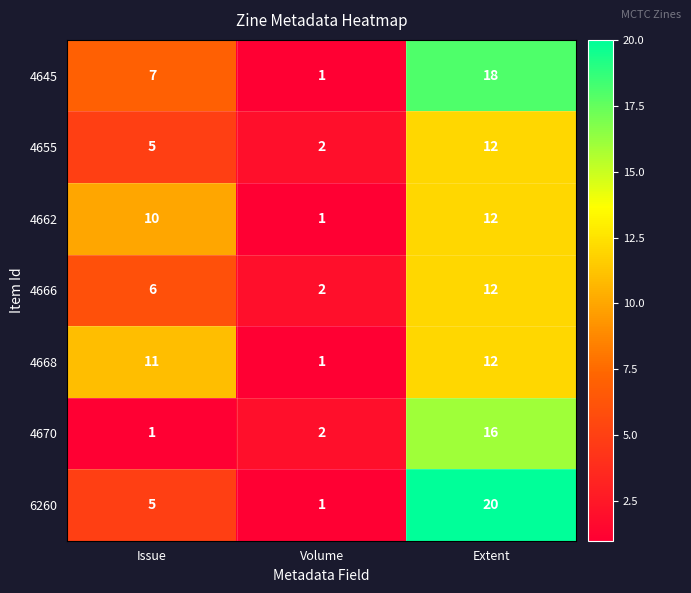

What is the total value across all series at Volume?

10